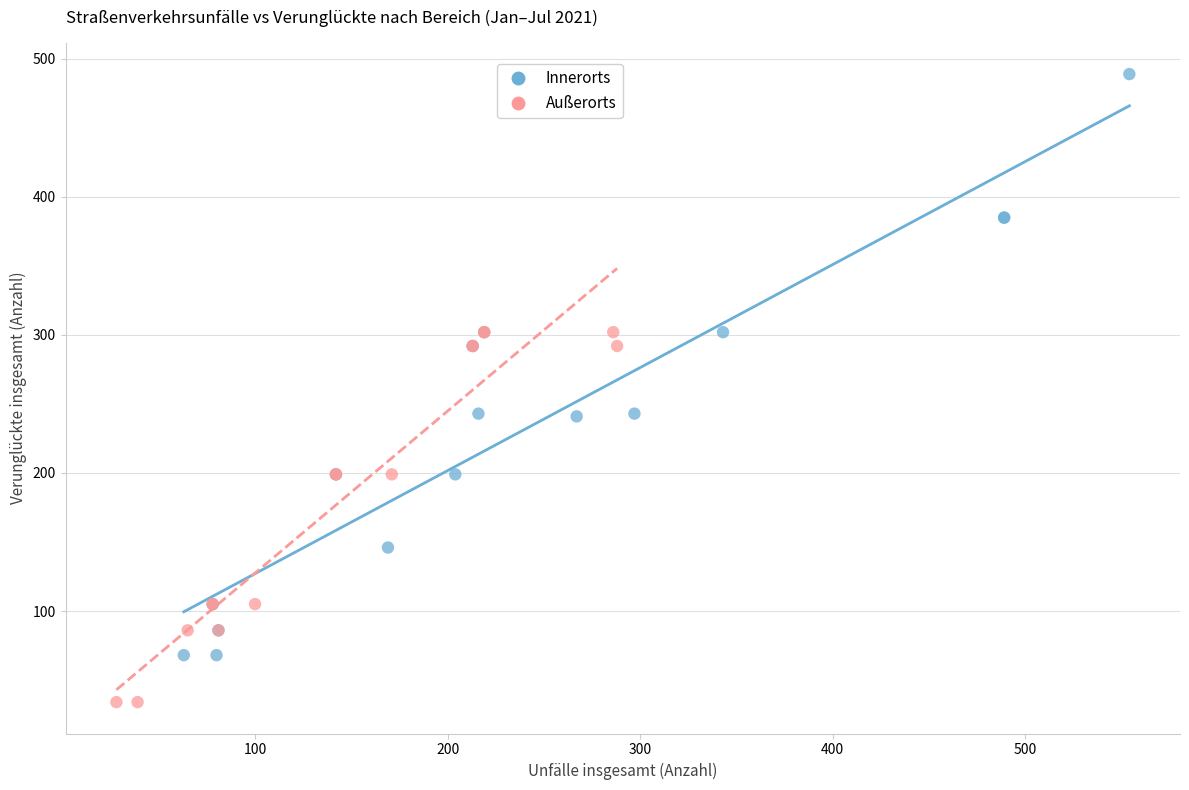

Which series has the largest Y range (max minus min)?

Innerorts